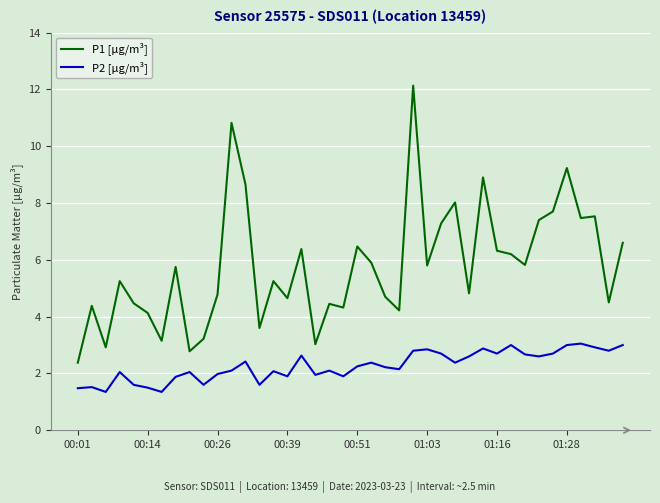

What is the smallest value displayed?

1.4